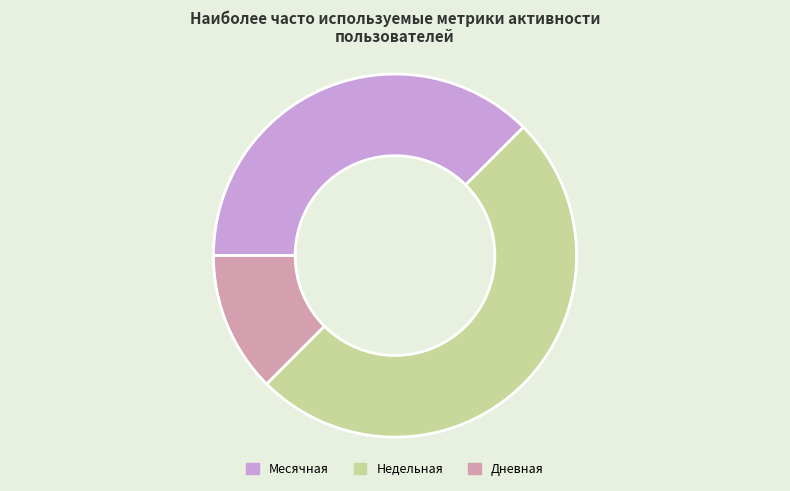

Rank the categories by value from lowest to highest.

Дневная, Месячная, Недельная